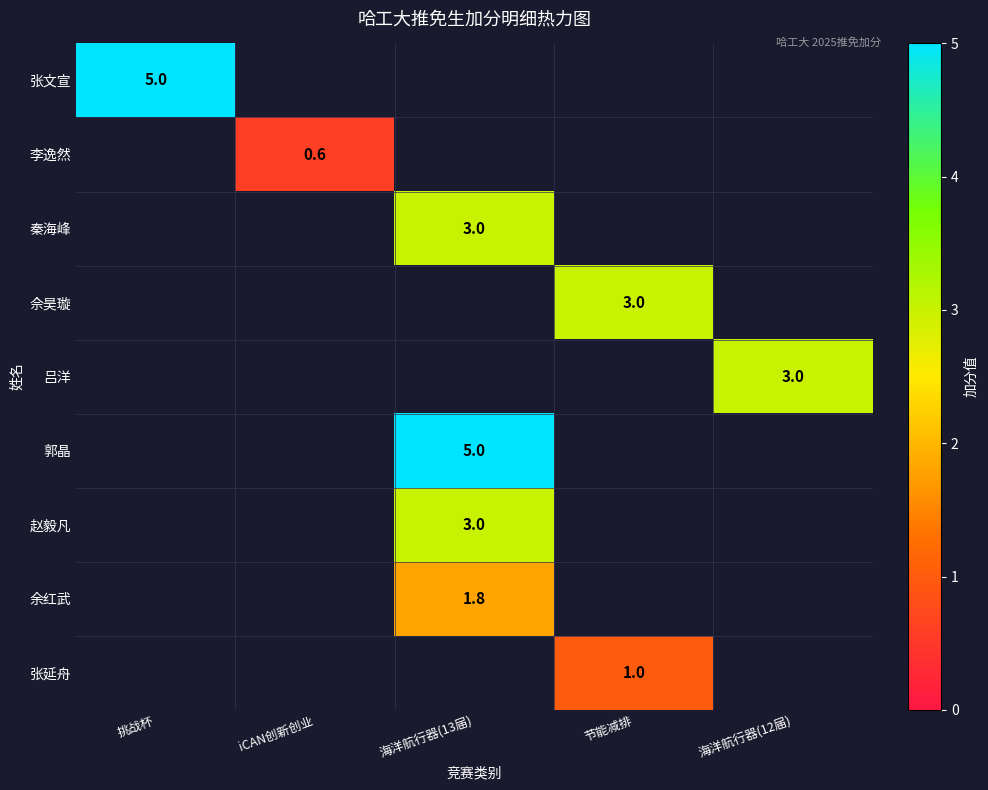

Is it true that 秦海峰 equals 3.0 at 海洋航行器(13届)?

True